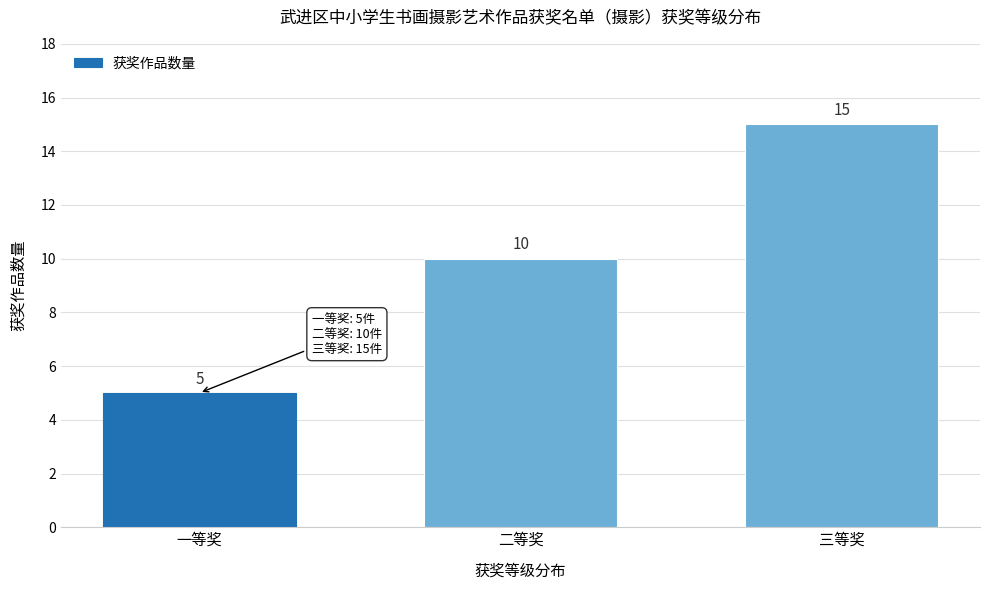

Reading right to left, list all the values displayed in this chart.

15	10	5